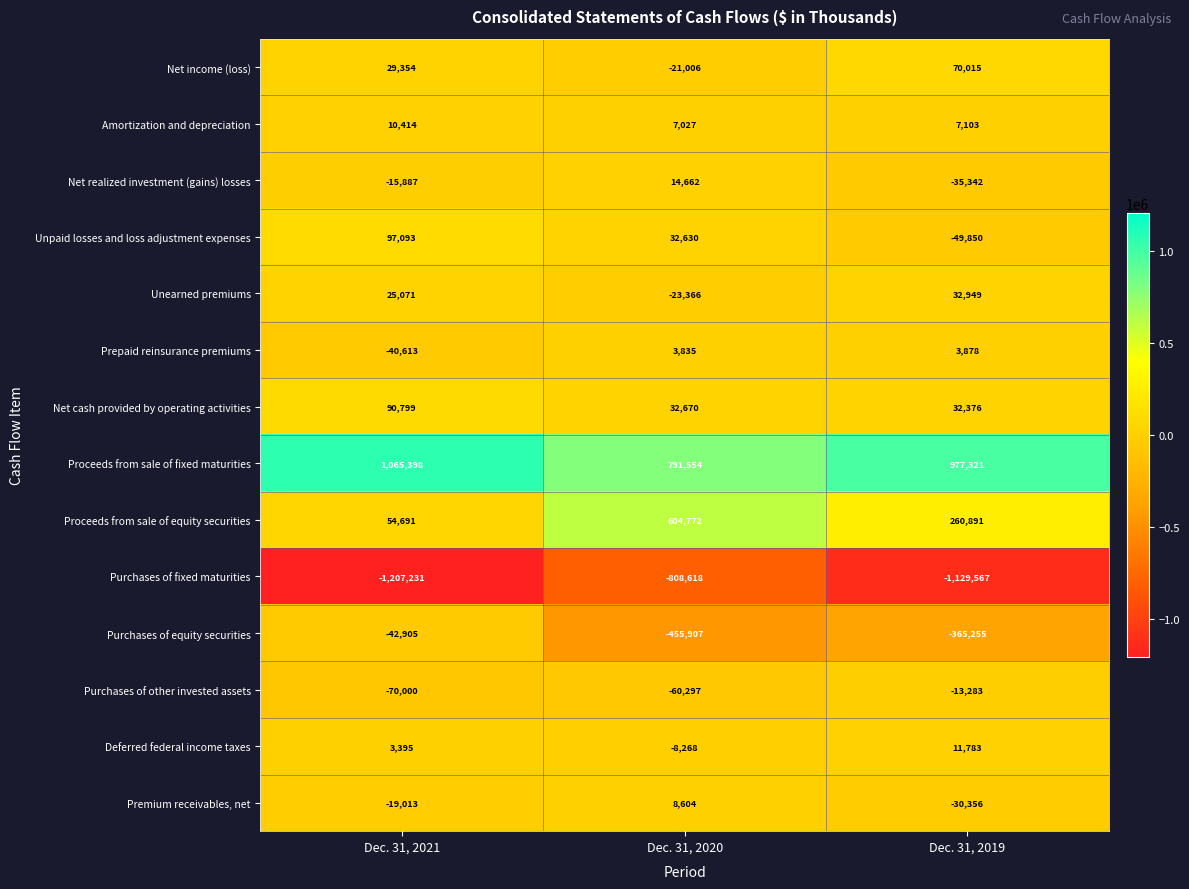

How many Net income (loss) values are between -21006 and 70015?

3